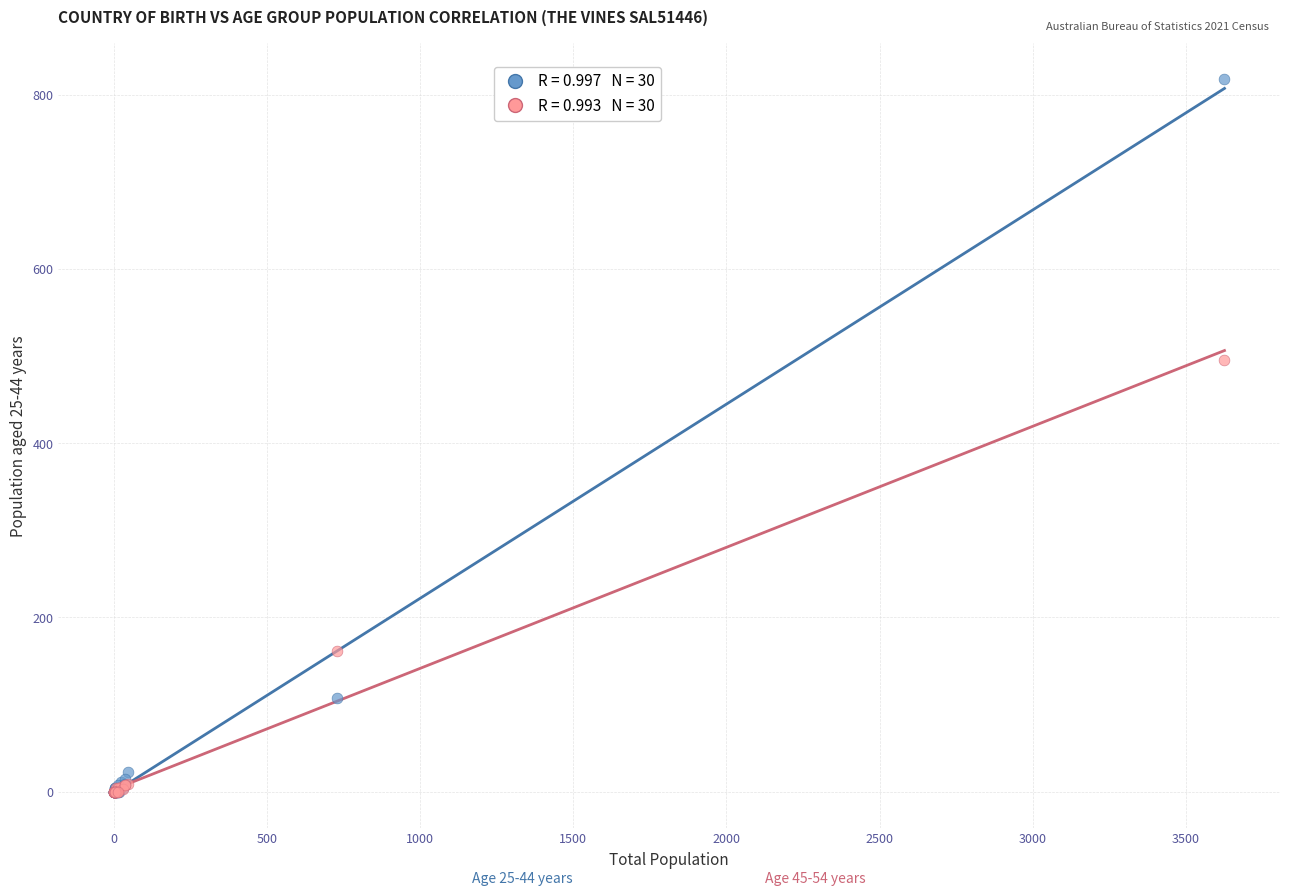

Across all series, what Y value is closest to 409?

495